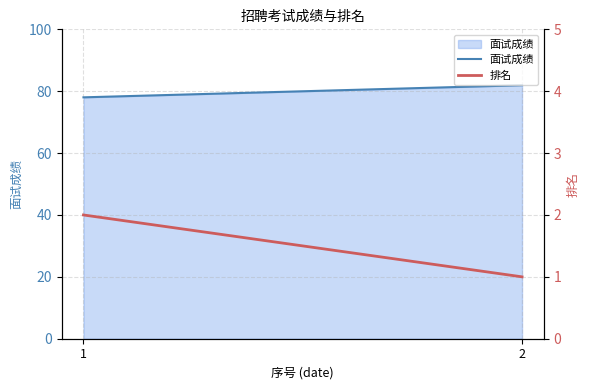

Reading left to right, transcribe all the data shown in this chart.

面试成绩: 78.0	81.9
排名: 2.0	1.0